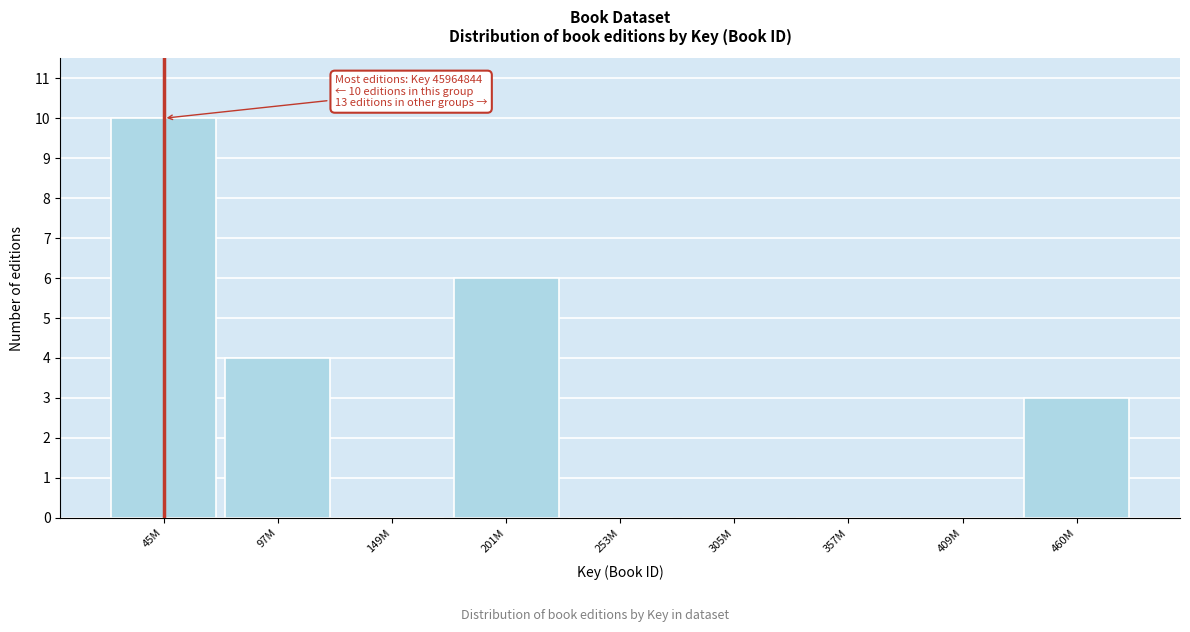

Reading left to right, list all the values displayed in this chart.

45M=10	97M=4	149M=0	201M=6	253M=0	305M=0	357M=0	409M=0	460M=3